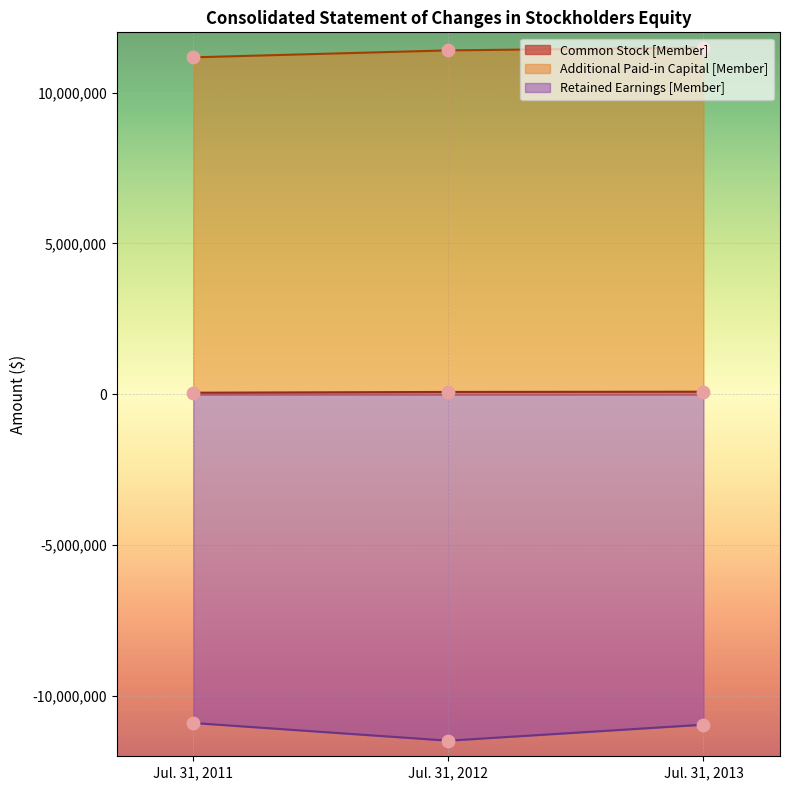

What are all the series names shown in the legend?

Common Stock [Member], Additional Paid-in Capital [Member], Retained Earnings [Member]